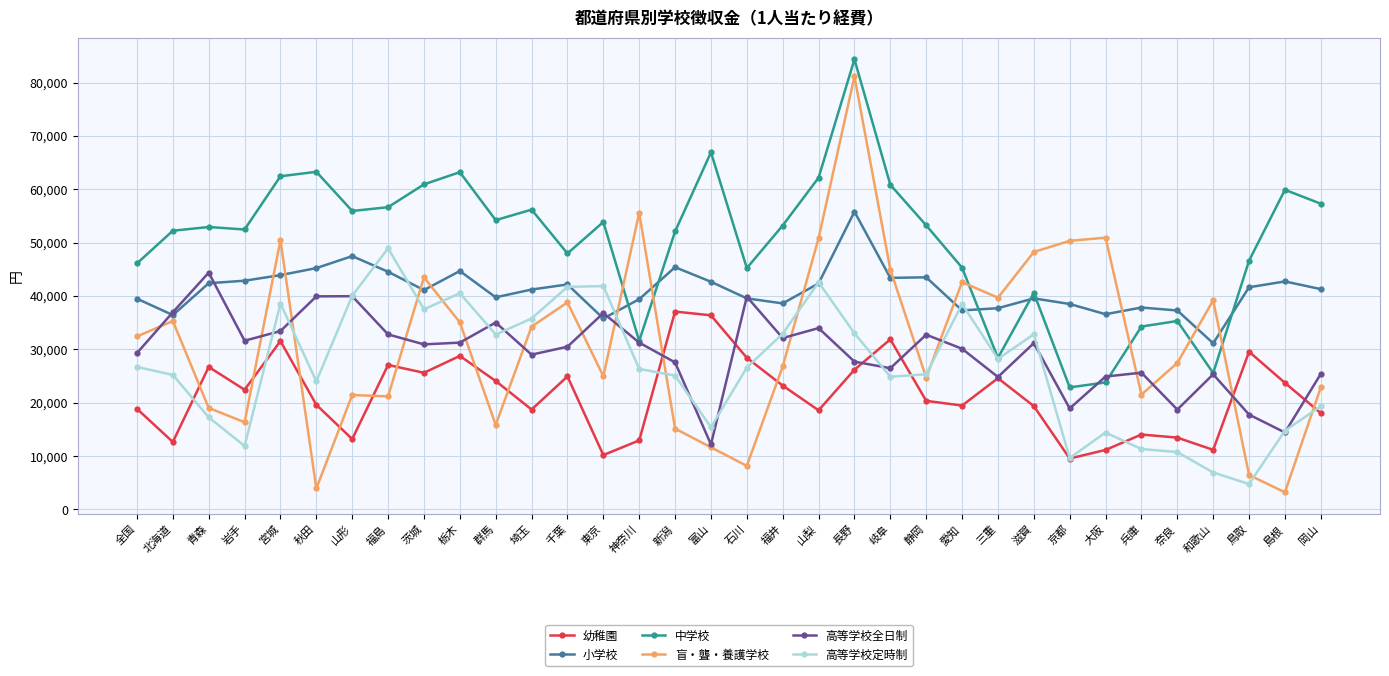

Which label corresponds to the largest value in the chart?

長野